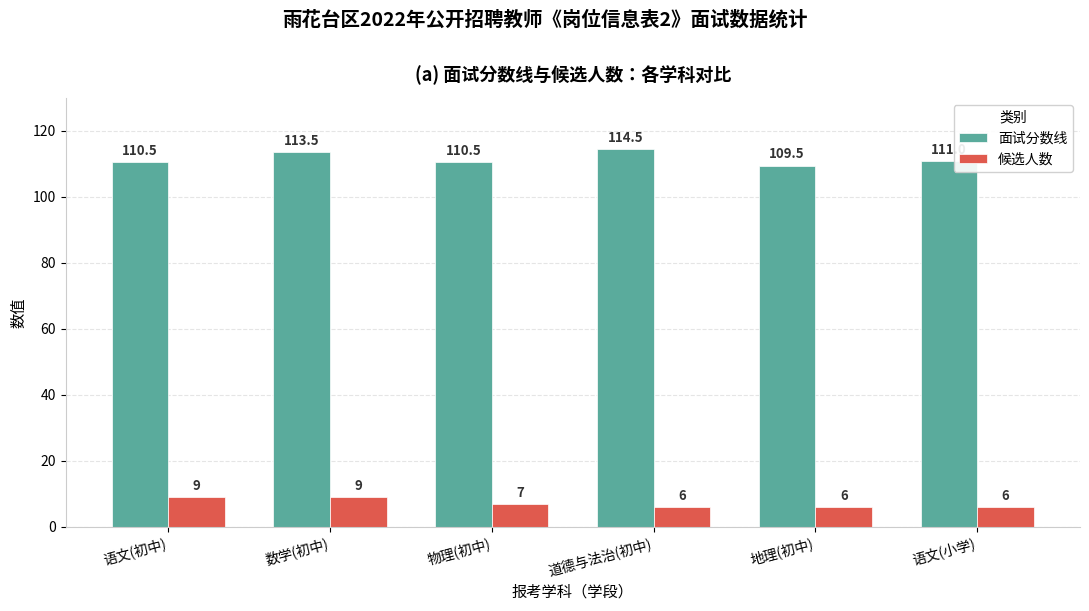

What is the label of the 1st bar from the left?

语文(初中)